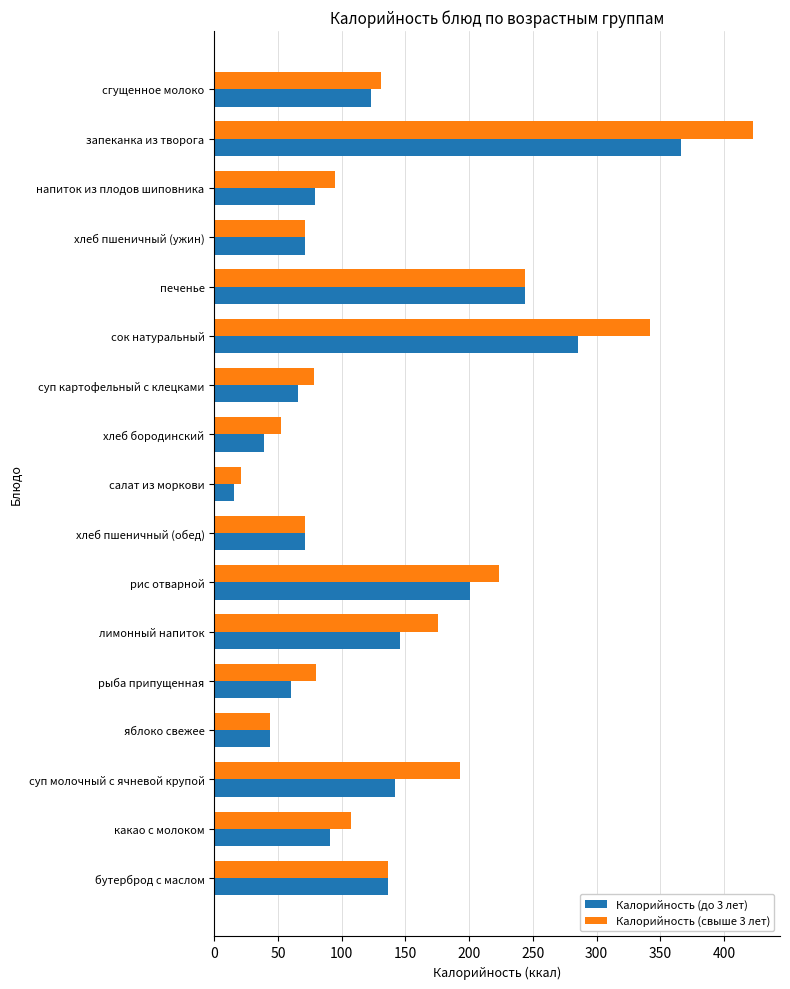

True or false: Калорийность (свыше 3 лет) has a value of 131.2 at сгущенное молоко.

True